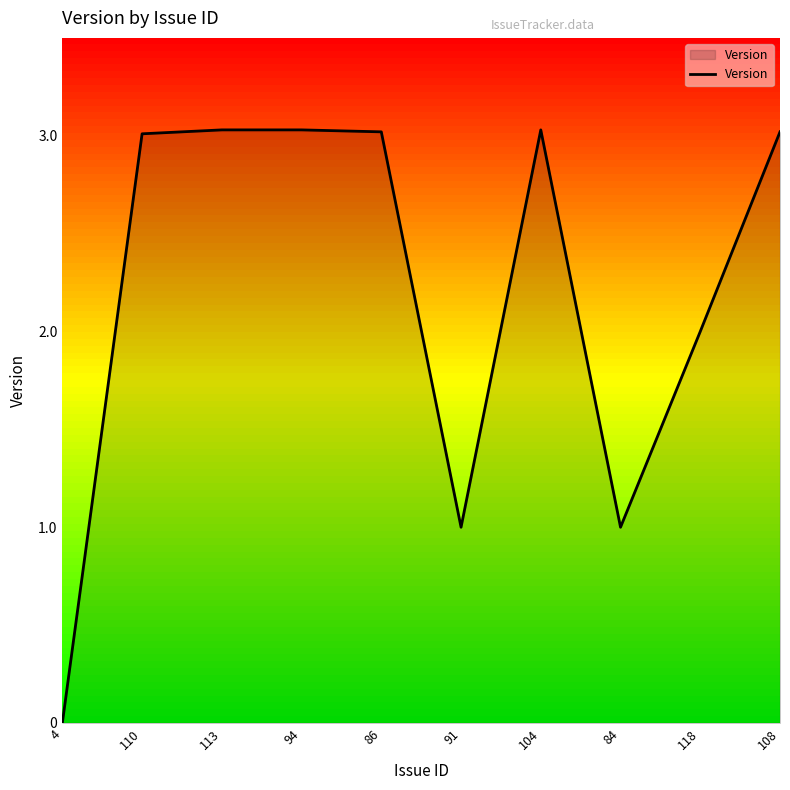

The chart shows a value of 5.2 at 108. True or false?

False